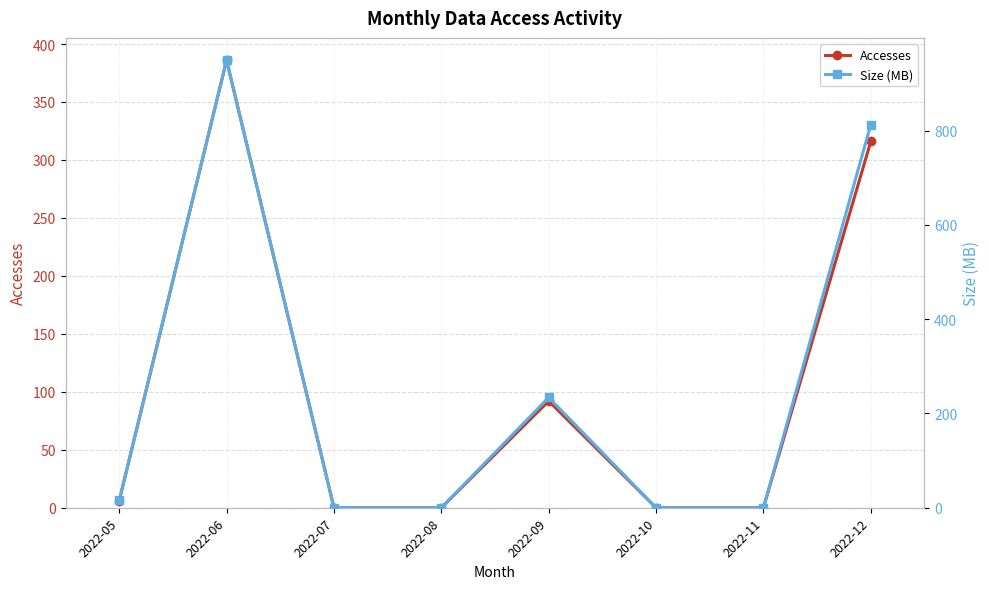

Reading left to right, transcribe all the data shown in this chart.

Accesses: 6.0	386.0	0.0	0.0	92.0	0.0	0.0	316.0
Size (MB): 15.4	949.1	0.0	0.0	233.9	0.0	0.0	812.8